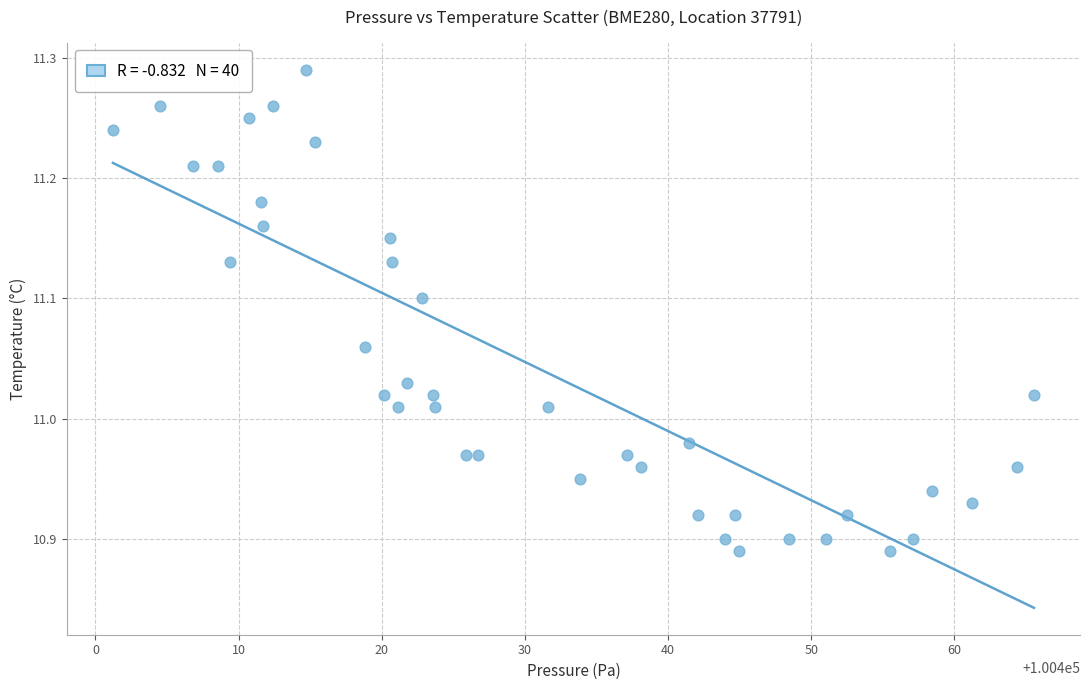

What is the range of Y values (max minus min)?

0.4